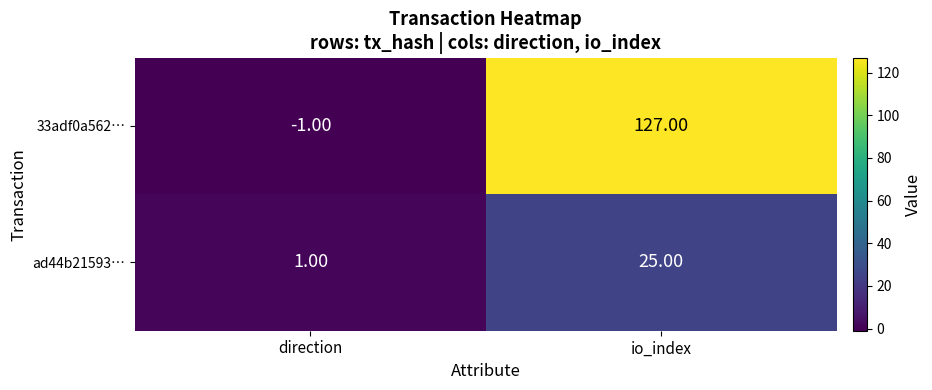

At which label is ad44b21593… closest to 13?

direction